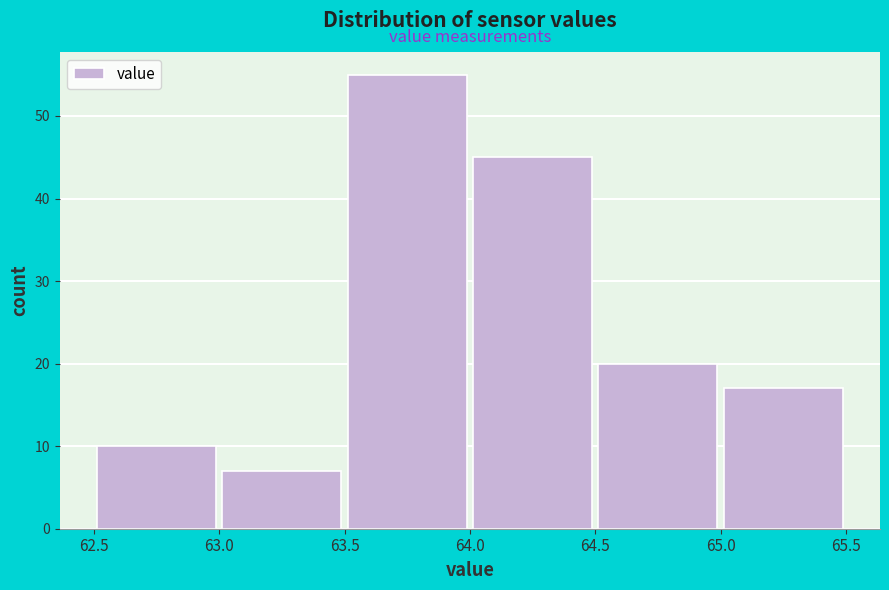

What is the height of the bar covering 64.0 to 64.5 on the x-axis? The values are not printed on the chart, so give them approximately, as read against the axis.

45